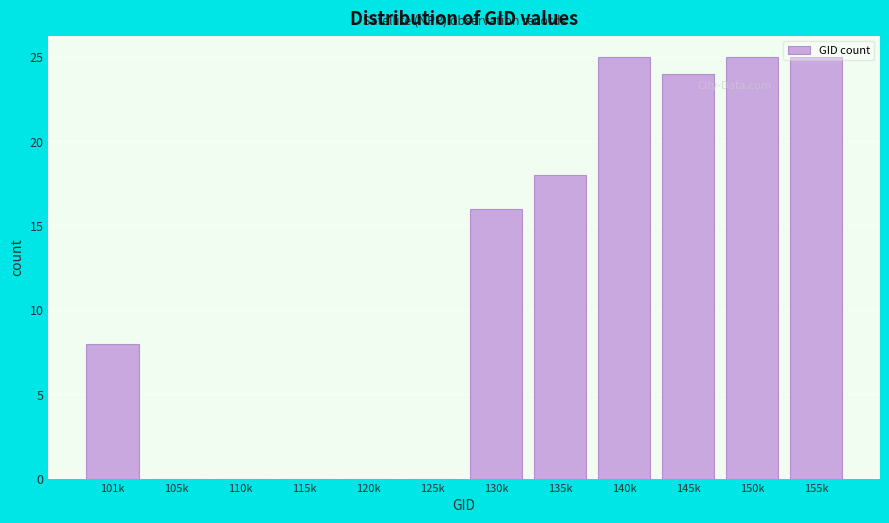

What is the sum of the values at 125k and 150k?

25